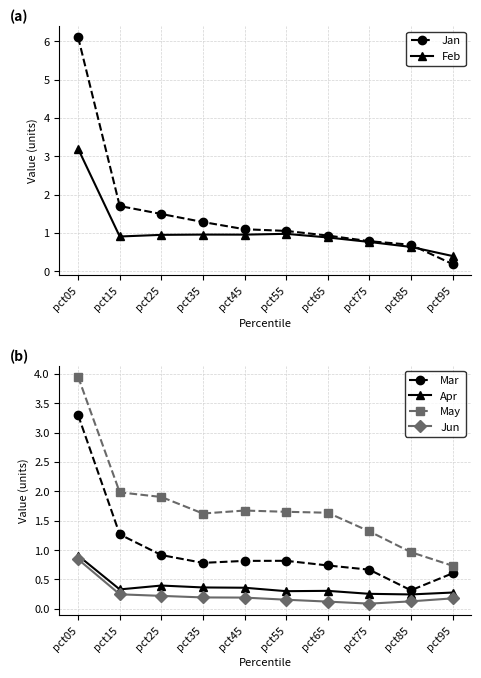

Rank the categories by Jun value from lowest to highest.

pct75, pct65, pct85, pct55, pct95, pct45, pct35, pct25, pct15, pct05